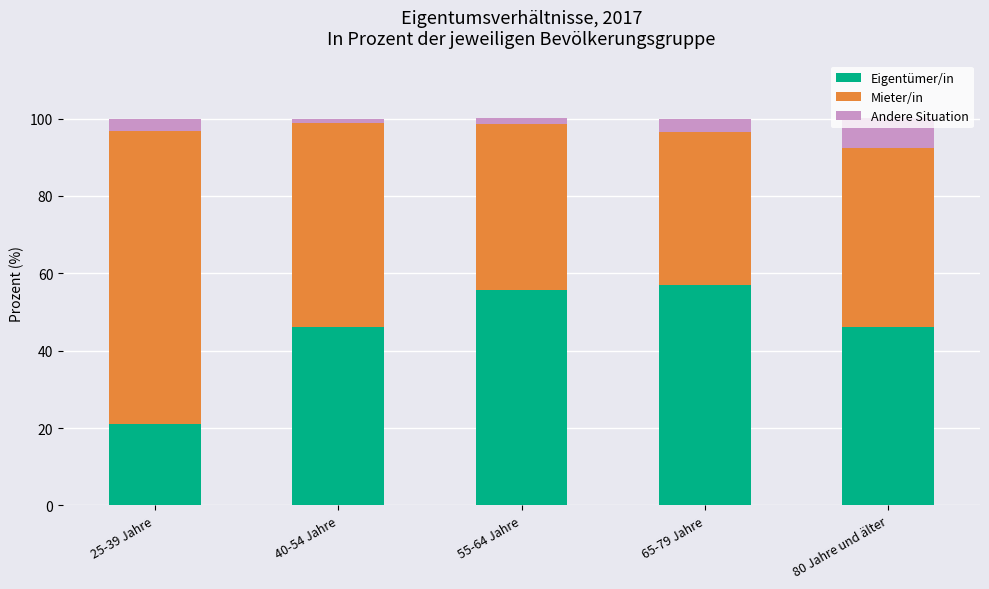

Which category has the lowest value in the Eigentümer/in series?

25-39 Jahre